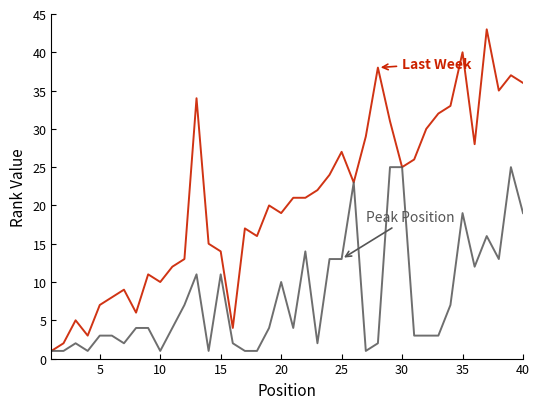

What is the greatest value displayed?

43